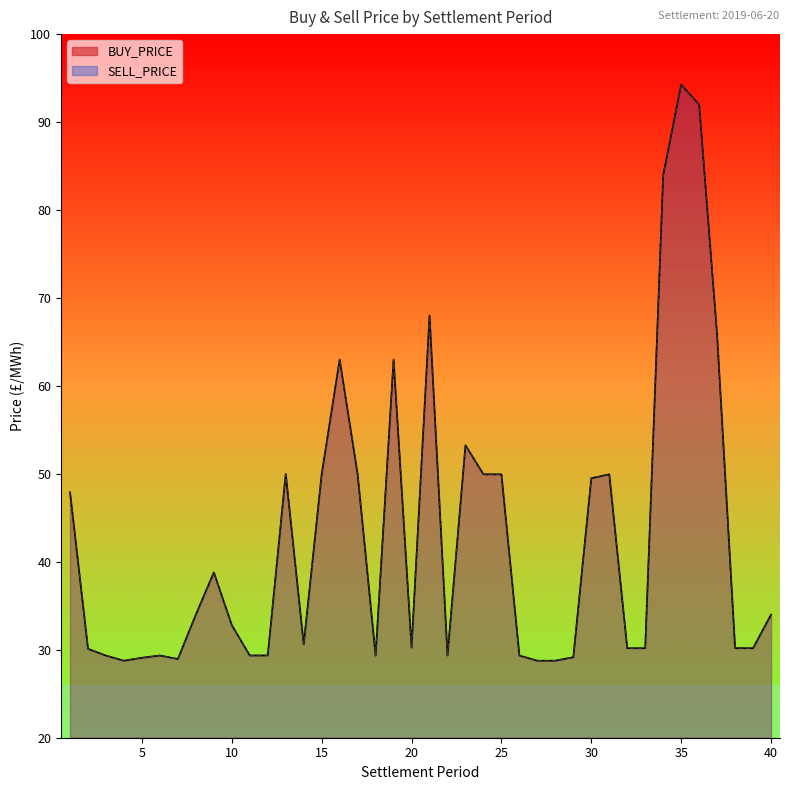

At which label is BUY_PRICE closest to 61?

16